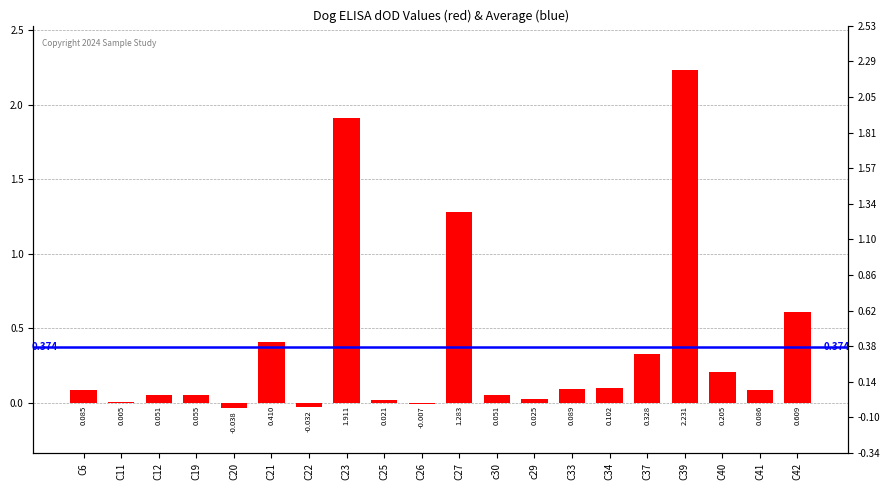

How many positive values are there?

17